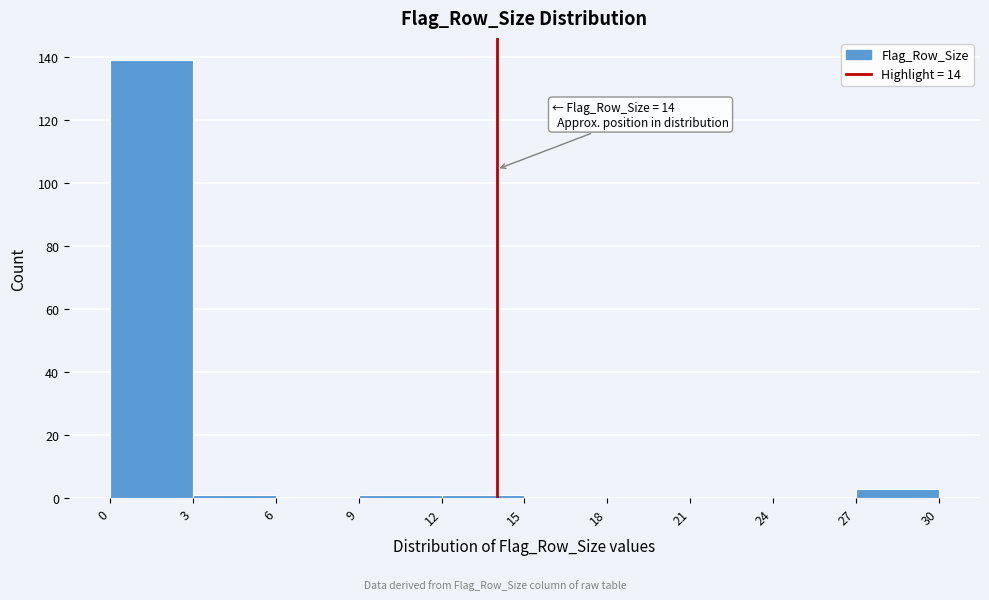

Which range on the x-axis has the tallest bar?

0 to 3